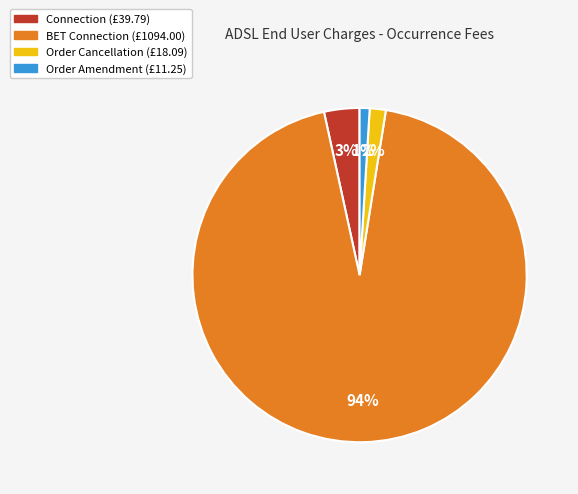

To the nearest percent, what is the average slice percentage?

25%